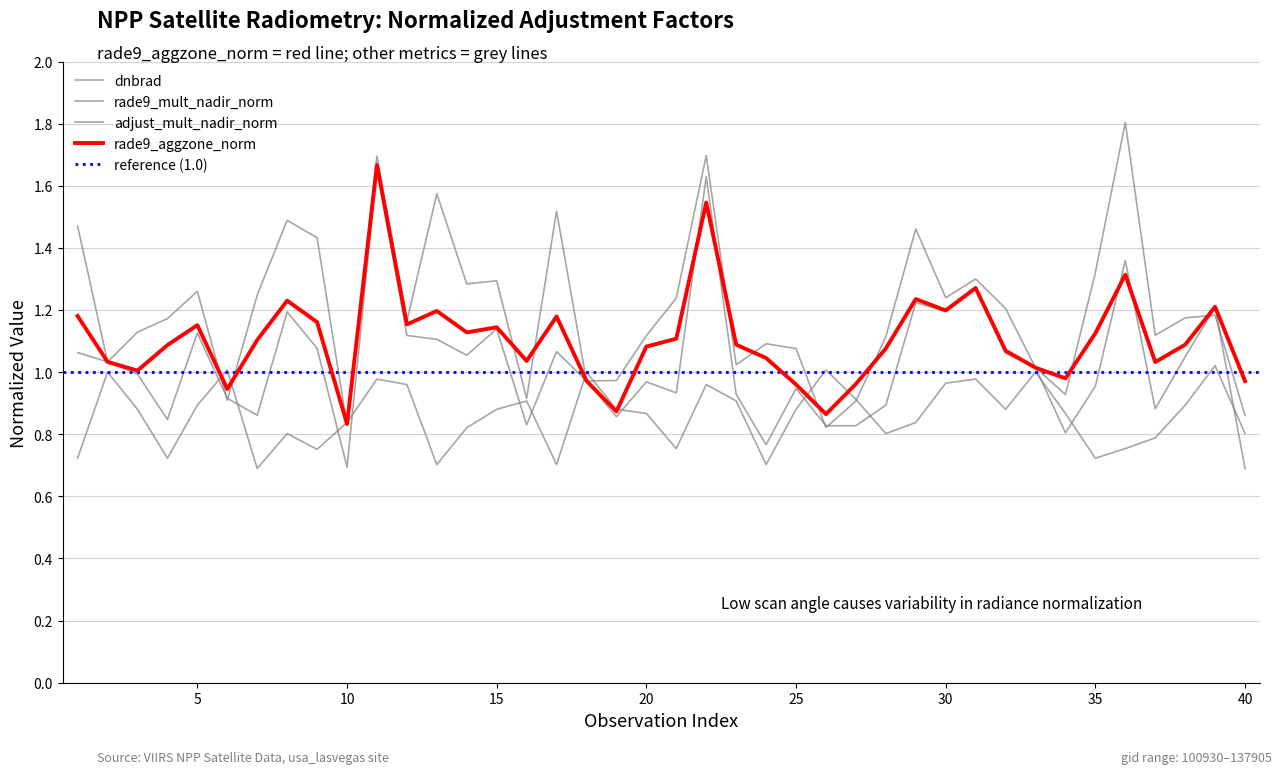

Which has a higher value, 29 or 9?

29